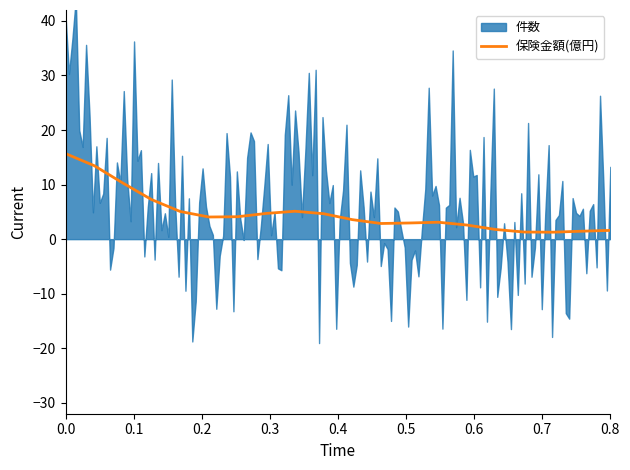

What is the difference between the values at 15 and 18?

0.3